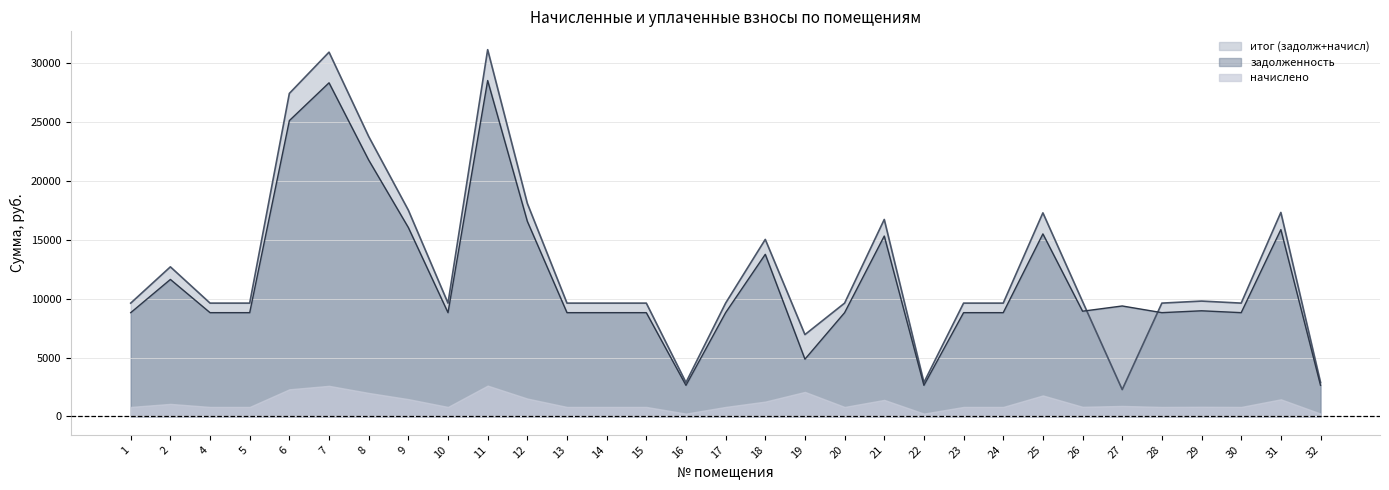

How many categories are shown in the chart?

31